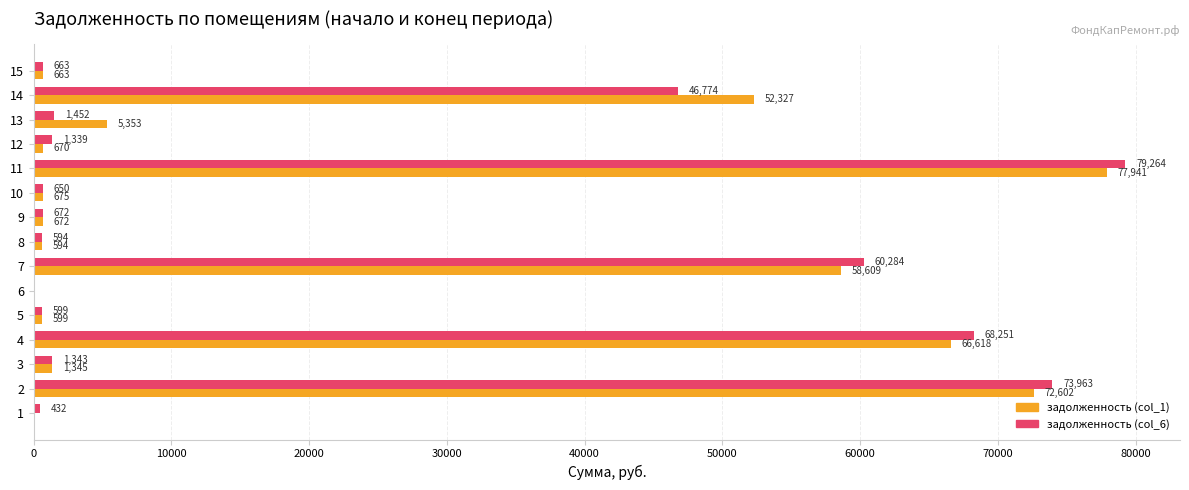

Read the задолженность (col_1) value at 3.

1344.6